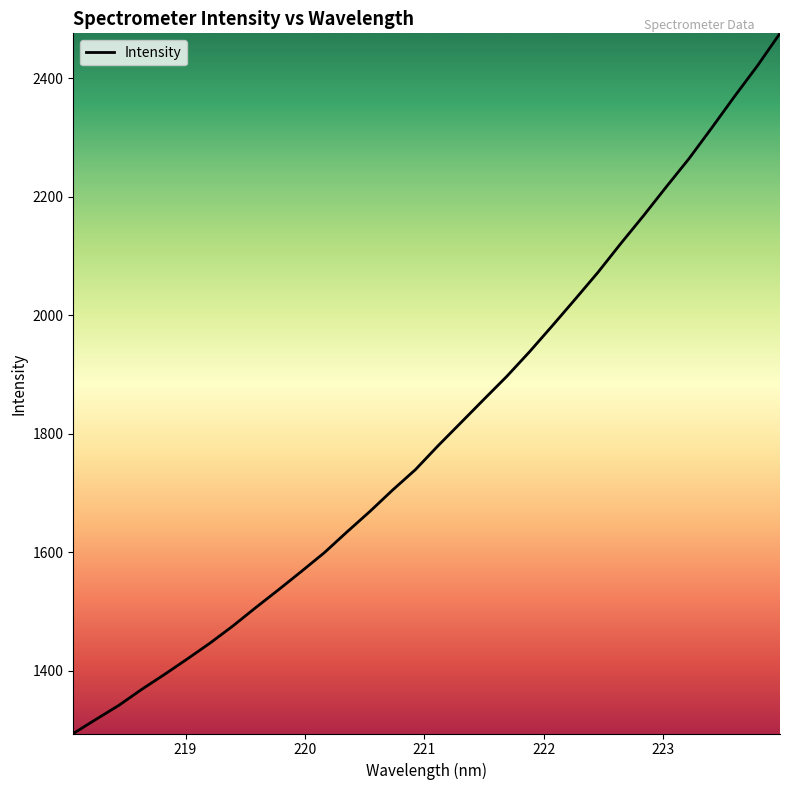

What is the minimum value shown in the chart?

1293.7